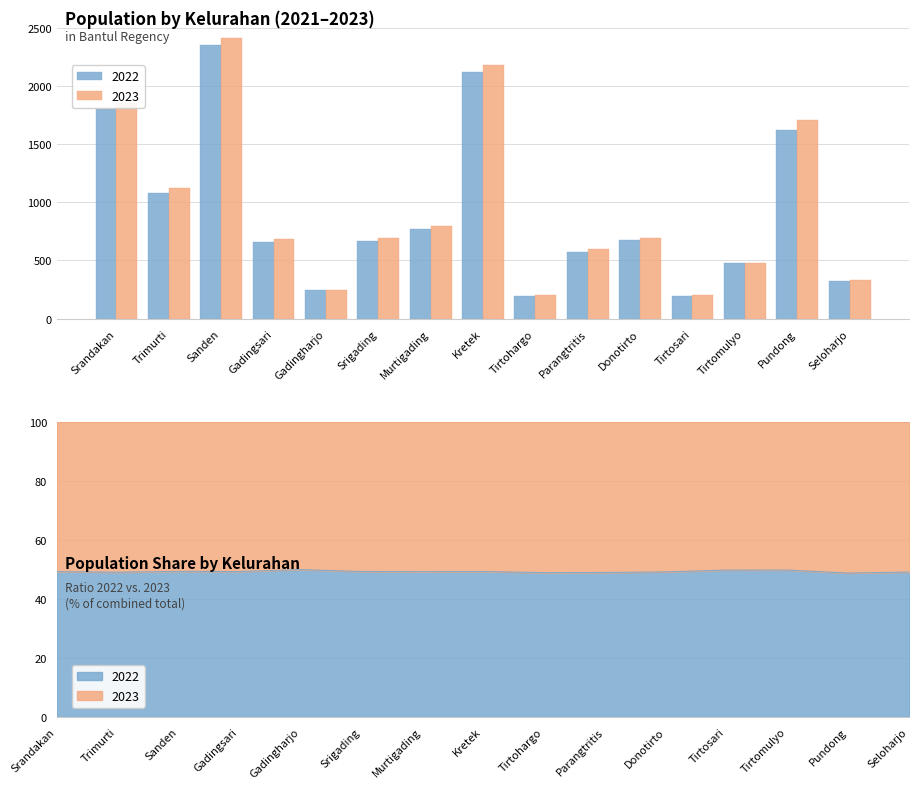

What position from the right is Trimurti?

14